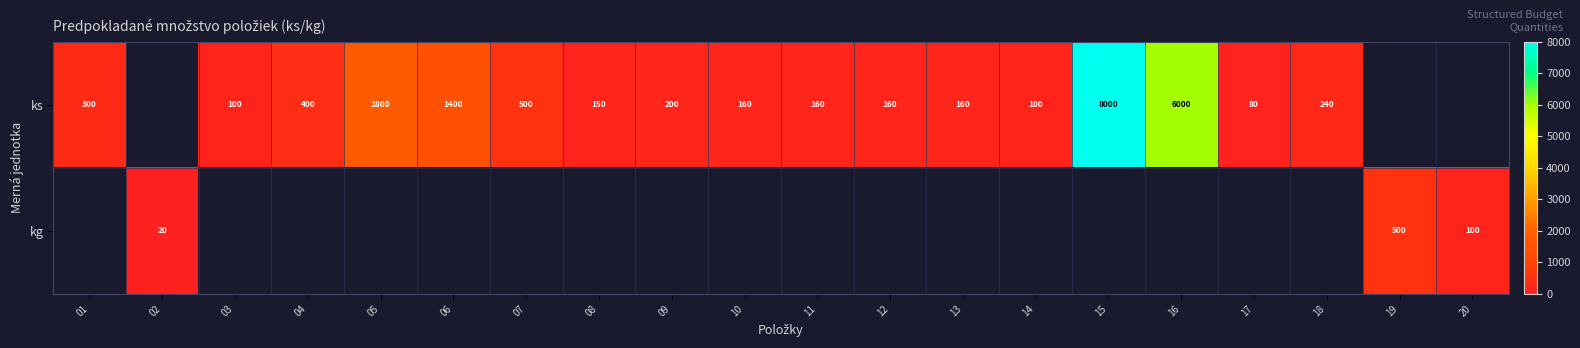

The value of ks at 05 is 1800. True or false?

True